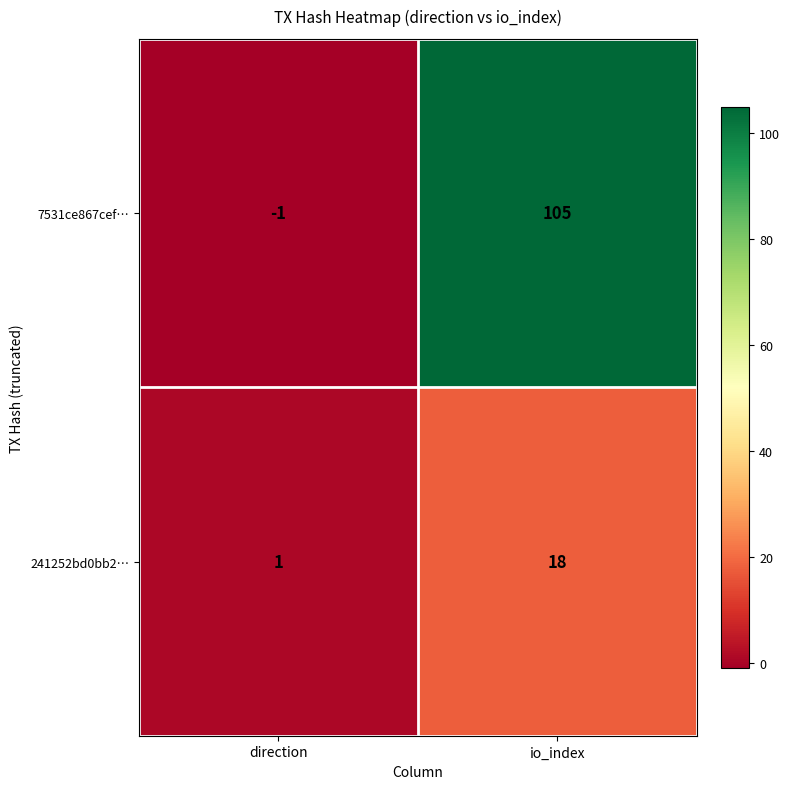

The 7531ce867cef… series shows -1 at direction. True or false?

True